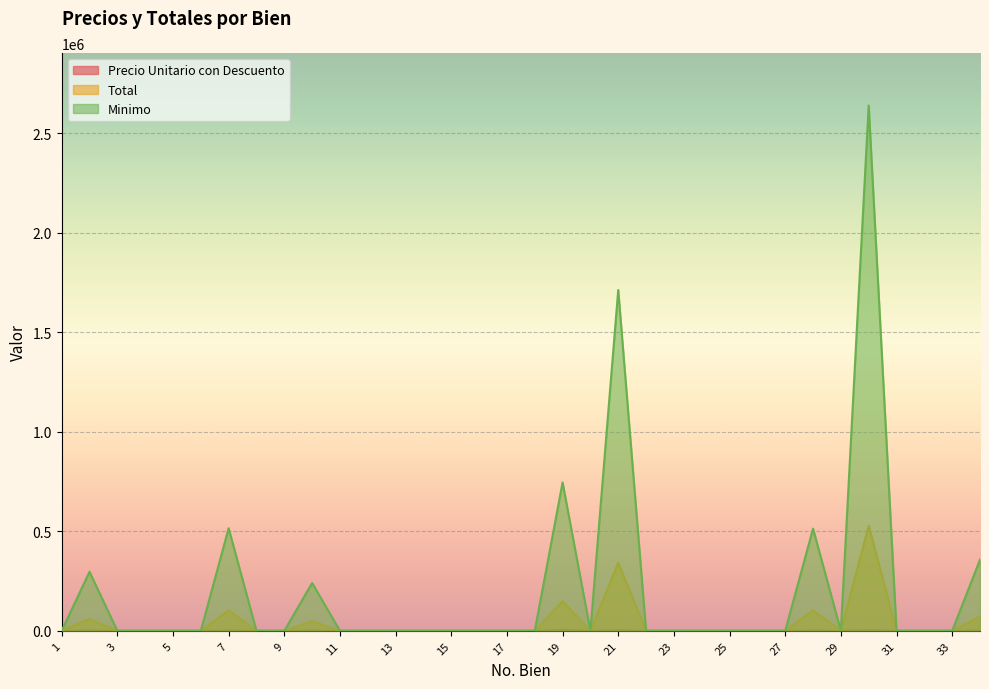

What is the difference between the maximum and minimum values in the Precio Unitario con Descuento series?

5141.2